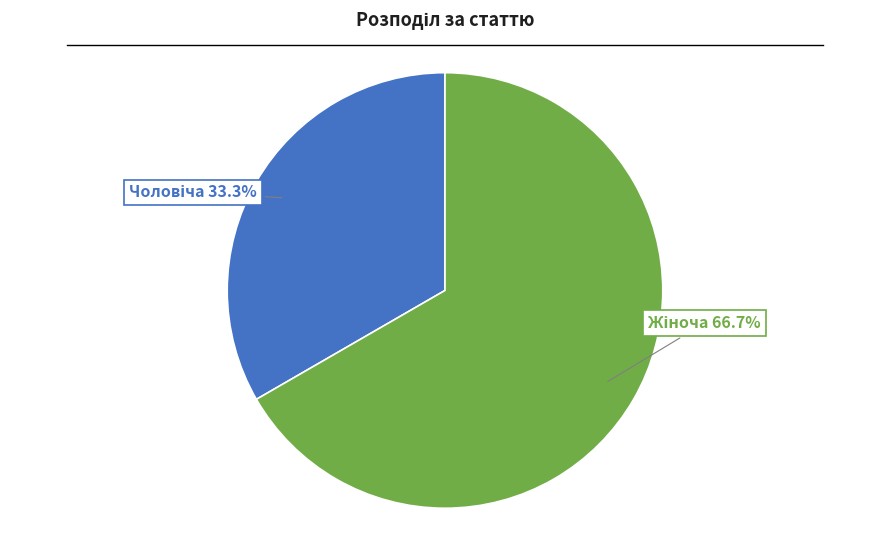

Does any single category account for the majority?

Yes